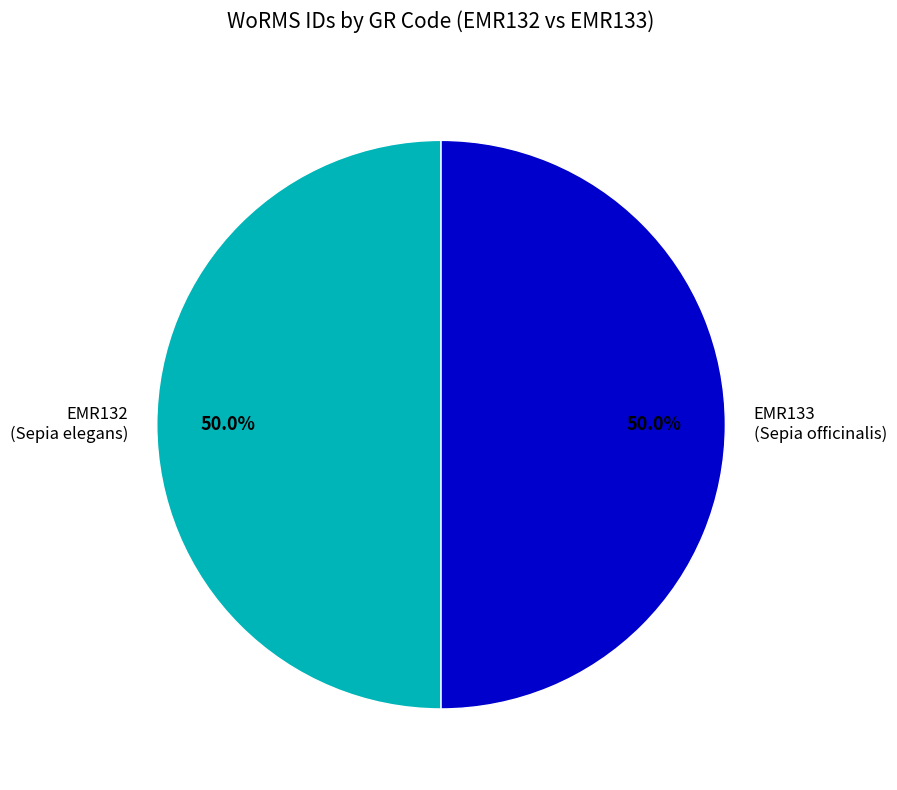

How much of the chart is everything except EMR133 (Sepia officinalis)?

50.0%